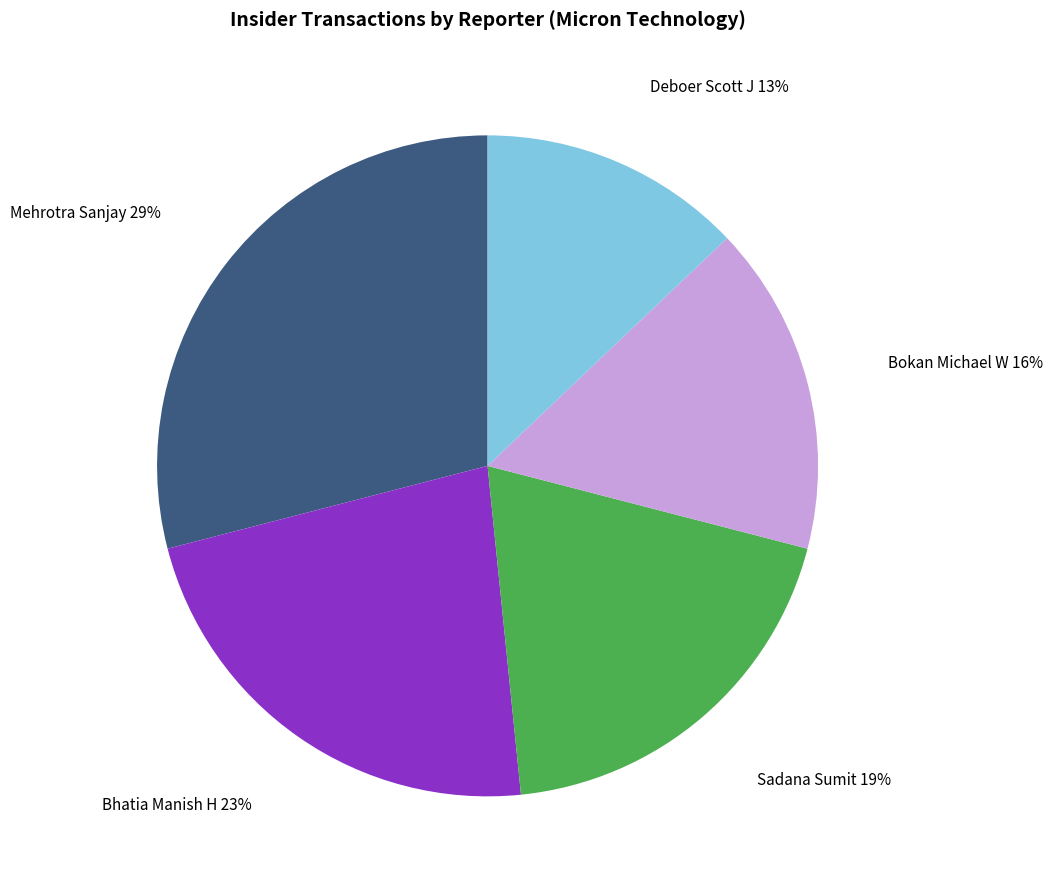

Does Mehrotra Sanjay account for over 50% of the chart?

No